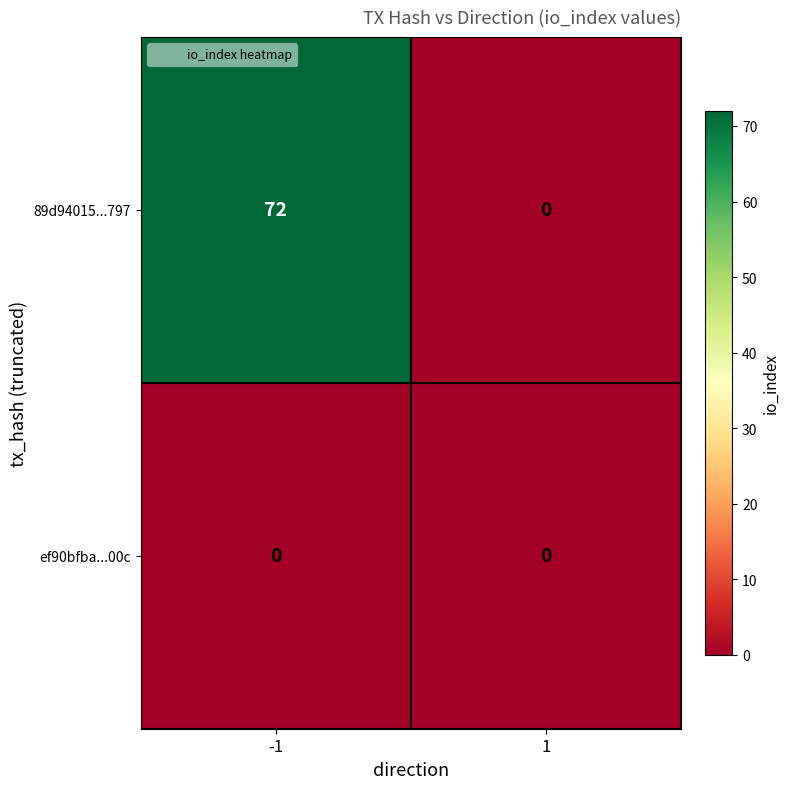

List the series in order of their overall mean, lowest first.

ef90bfba...00c, 89d94015...797